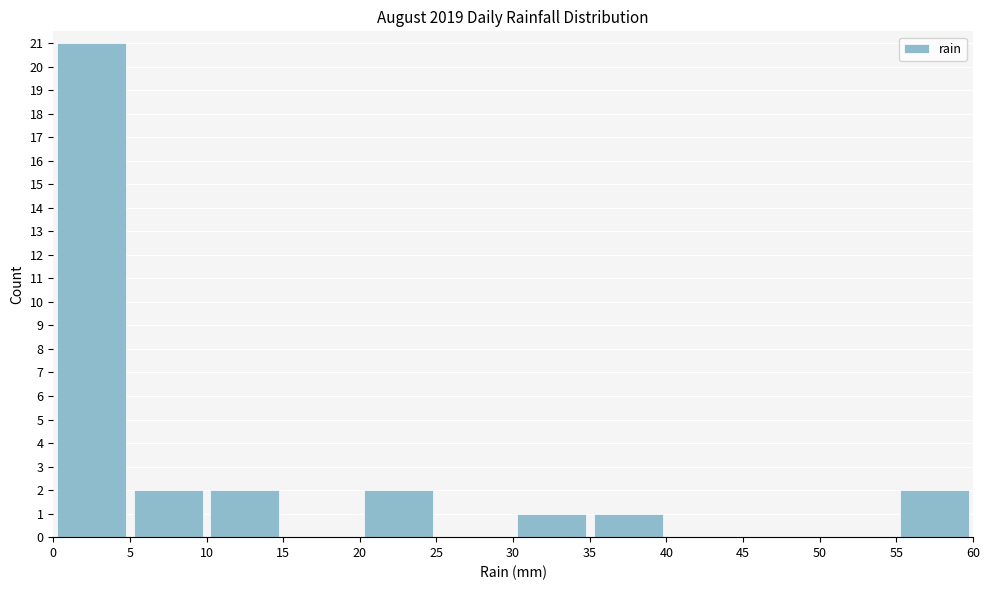

What is the height of the bar covering 30 to 35 on the x-axis? The values are not printed on the chart, so give them approximately, as read against the axis.

1